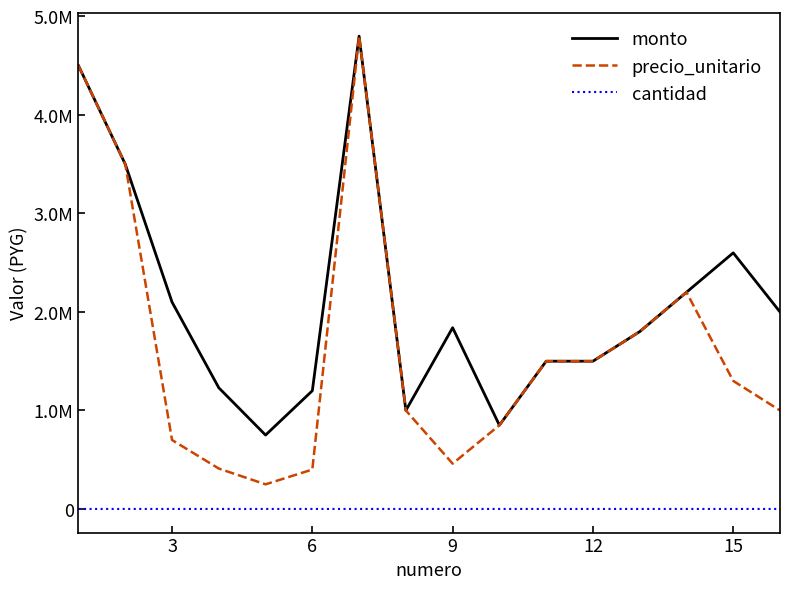

How many cantidad values are between 1 and 3?

15